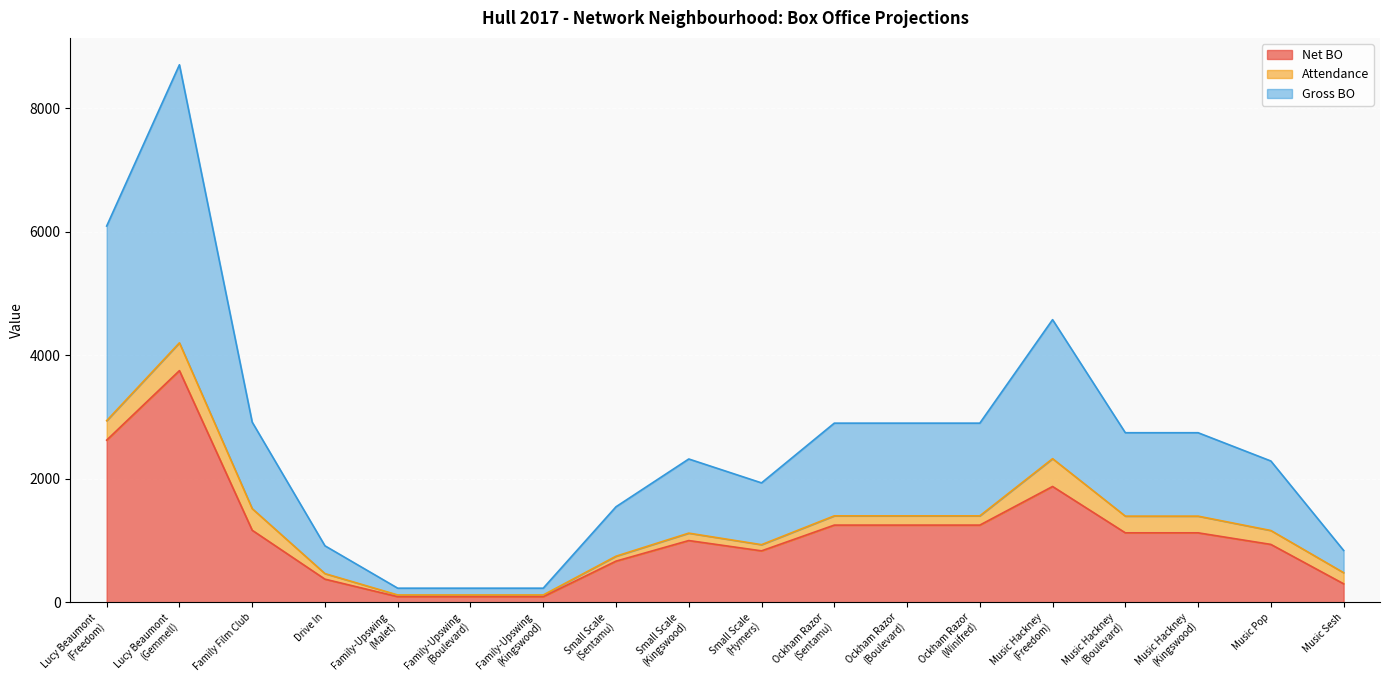

What is the average value of the Net BO series?

1100.2